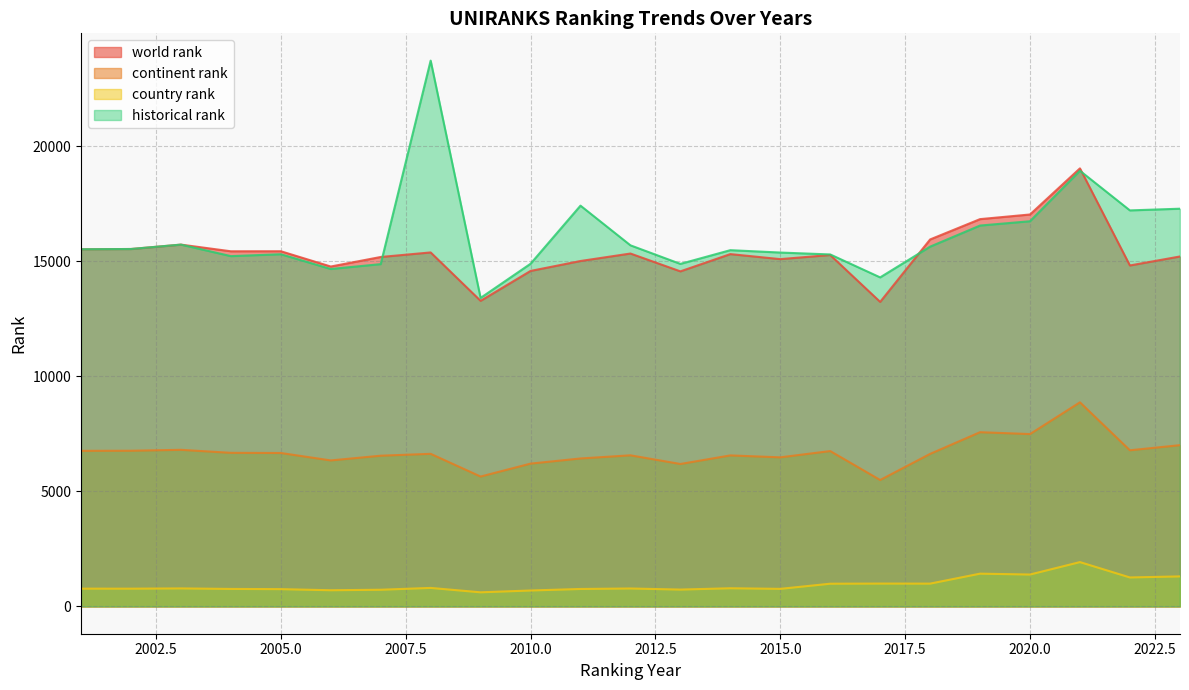

What is the sum of the historical rank values at 2016 and 2009?

28720.5